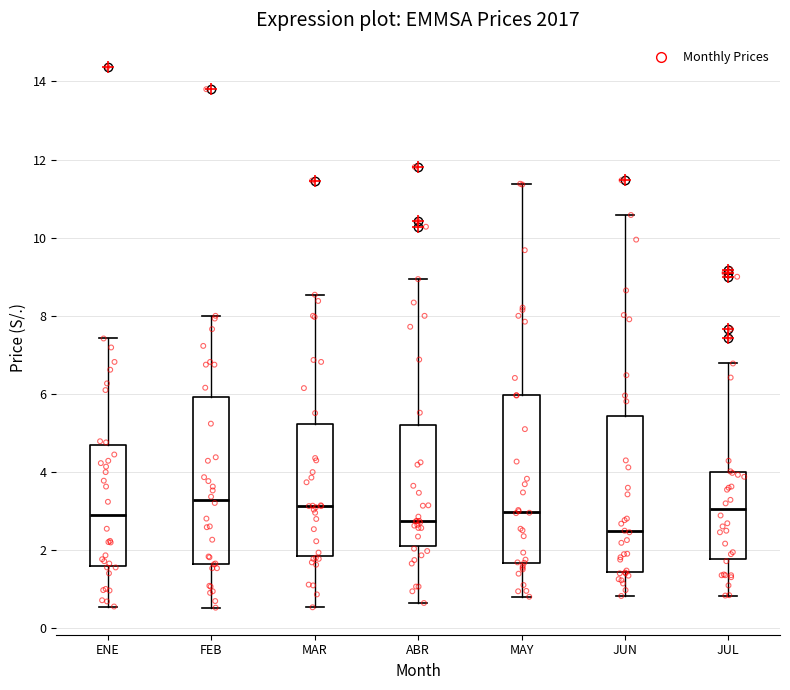

Reading left to right, read every box against the y-axis: the position of its median line, the range the box covers, and the ends of its whiskers. The values are not printed on the chart, so give them approximately, as read against the axis.

ENE: median 2.8, box 1.6 to 4.6, whiskers 0.6 to 7.4
FEB: median 3.2, box 1.6 to 6.0, whiskers 0.6 to 8.0
MAR: median 3.2, box 1.8 to 5.2, whiskers 0.6 to 8.6
ABR: median 2.8, box 2.2 to 5.2, whiskers 0.6 to 9.0
MAY: median 3.0, box 1.6 to 6.0, whiskers 0.8 to 11.4
JUN: median 2.4, box 1.4 to 5.4, whiskers 0.8 to 10.6
JUL: median 3.0, box 1.8 to 4.0, whiskers 0.8 to 6.8